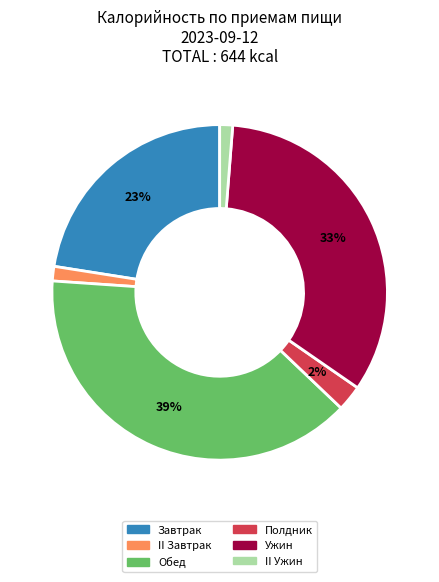

Combined, do Ужин and II Завтрак account for over 50%?

No